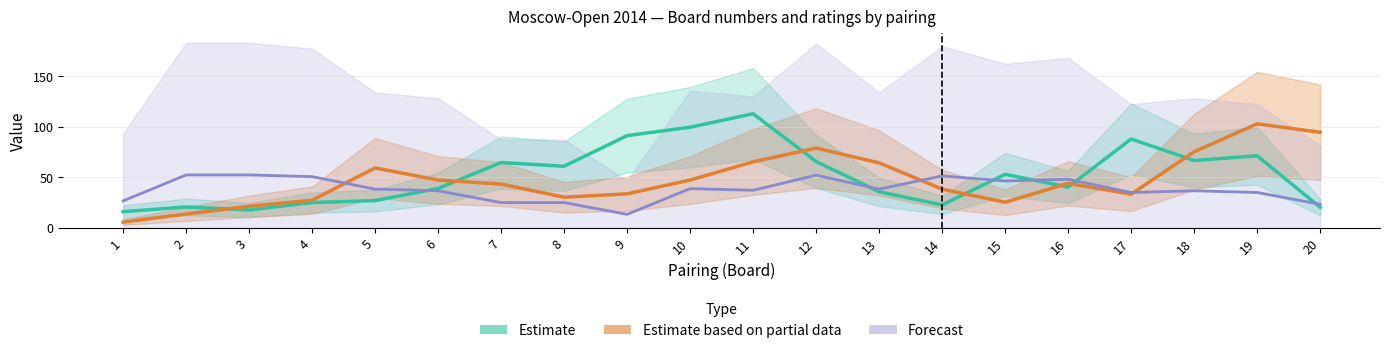

What is the minimum value shown in the chart?

5.7